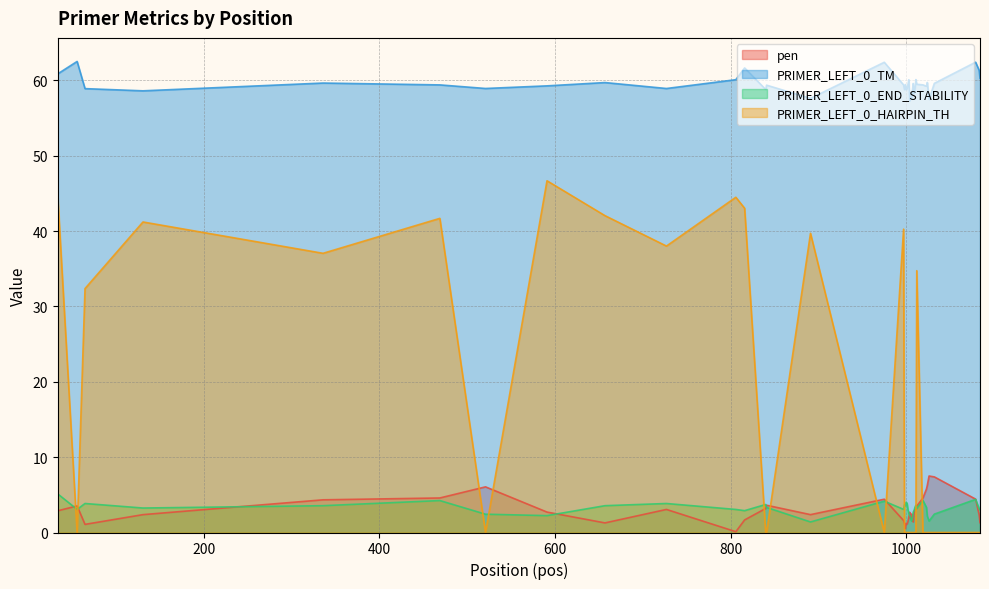

Which series has the widest spread of values?

PRIMER_LEFT_0_HAIRPIN_TH